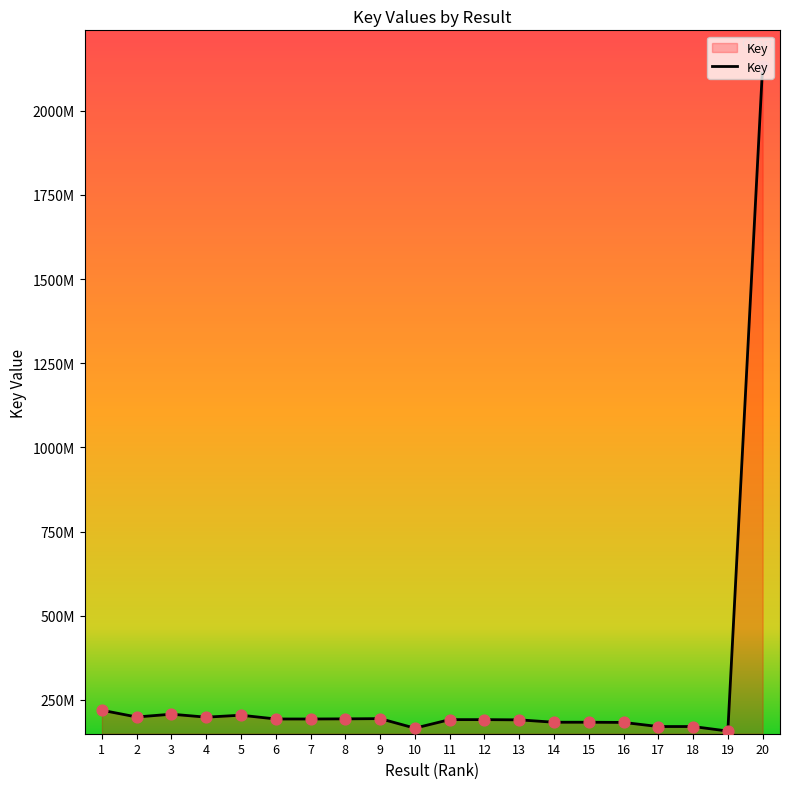

What is the ratio of the value at 5 to the value at 7?

1.1